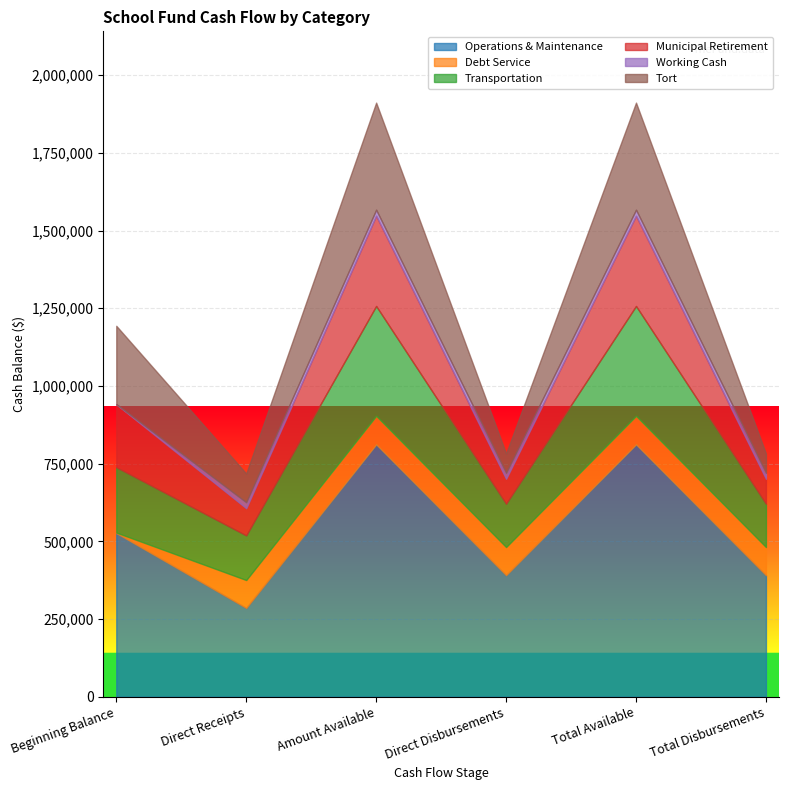

What is the maximum value shown in the chart?

812306